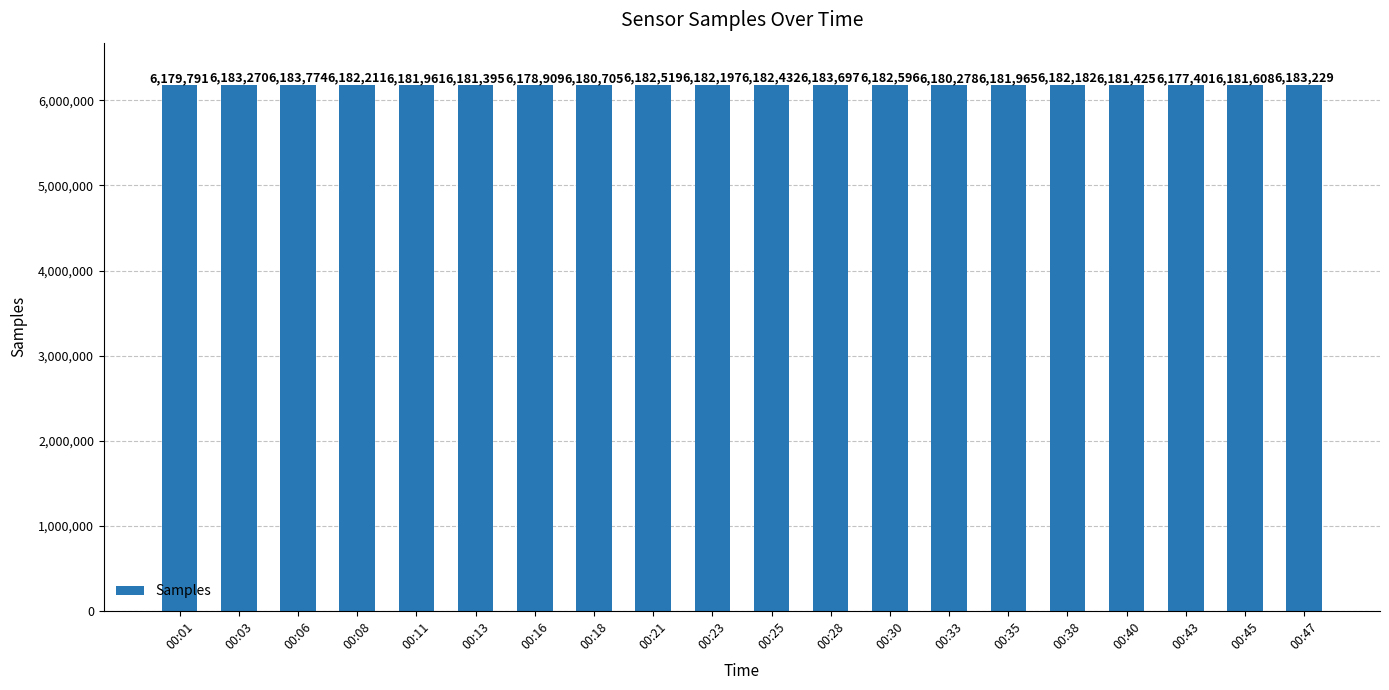

What is the difference between the maximum and minimum values?

6373